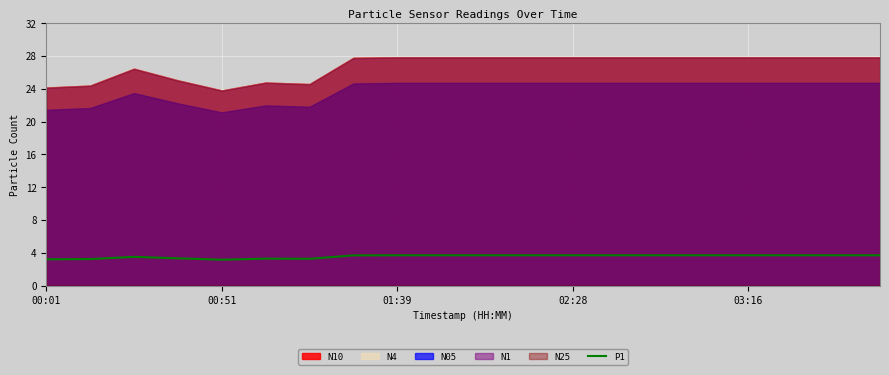

The P1 series shows 3.7 at 01:39. True or false?

True